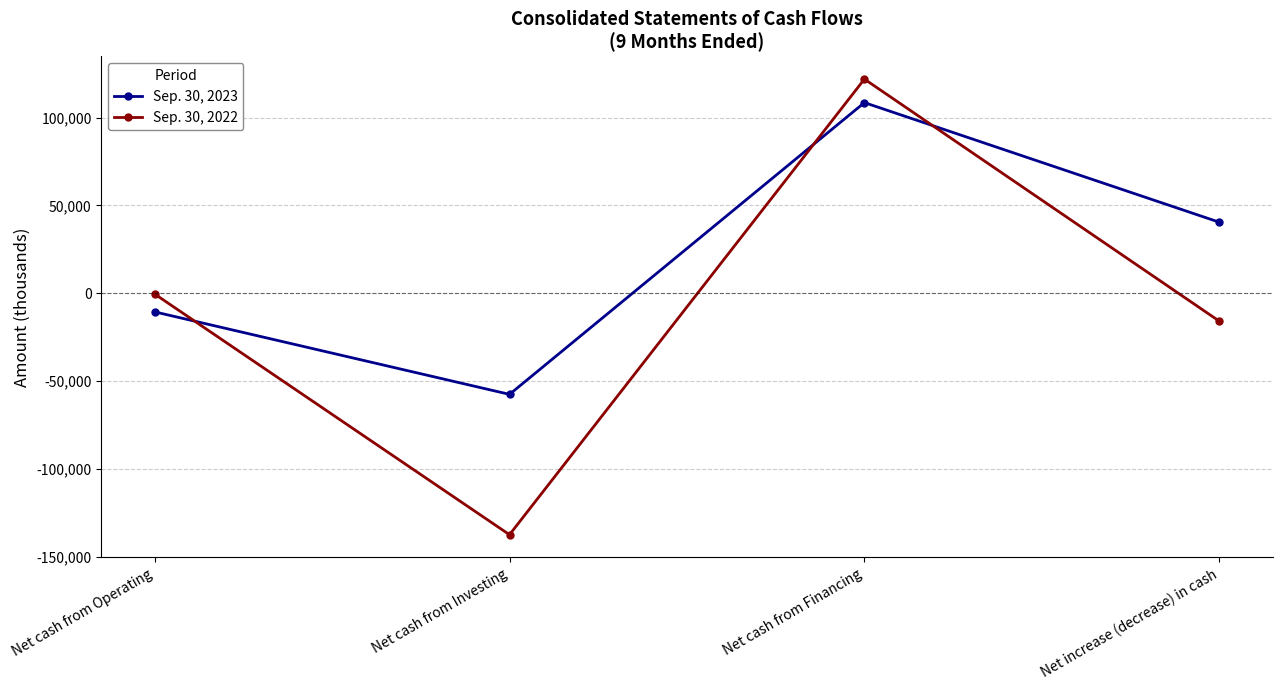

Reading right to left, what are all the values shown in this chart?

Sep. 30, 2023: 40435	108474	-57491	-10548
Sep. 30, 2022: -15861	121840	-137320	-381